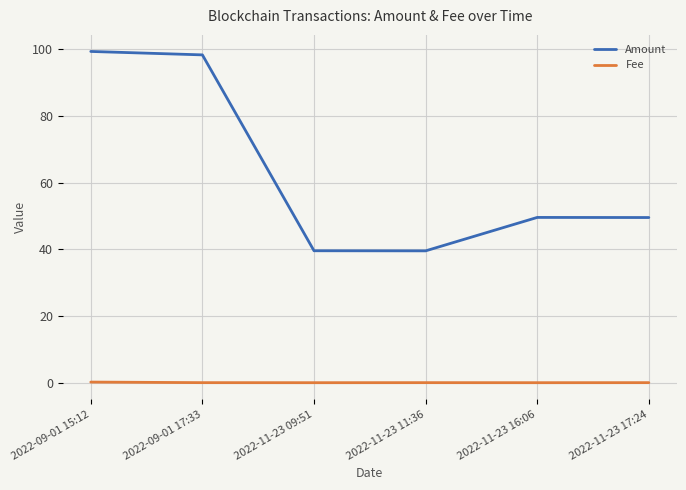

The value of Amount at 2022-11-23 09:51 is 39.6. True or false?

True